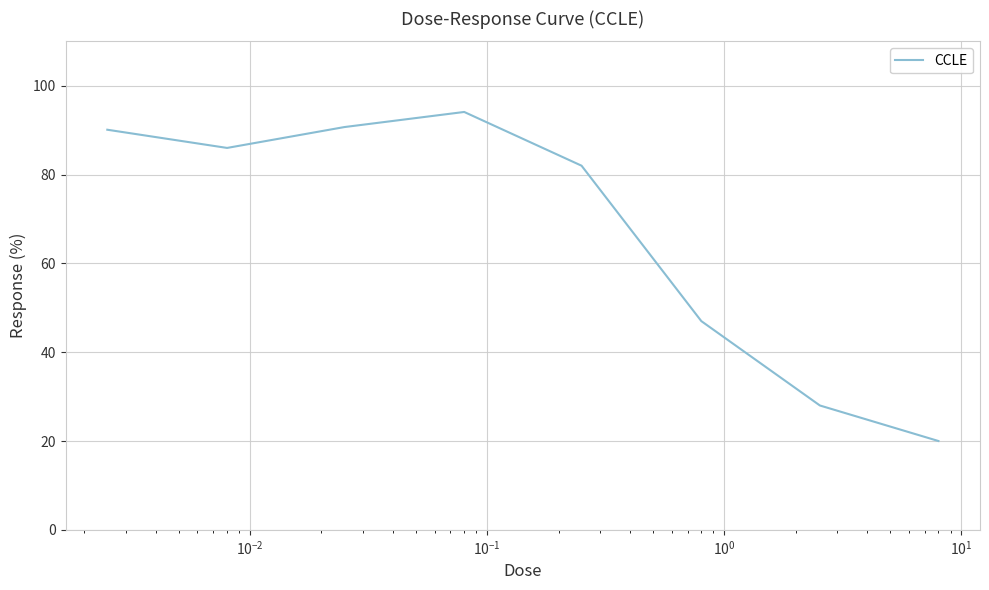

Is this an area chart (filled region under the line)?

No